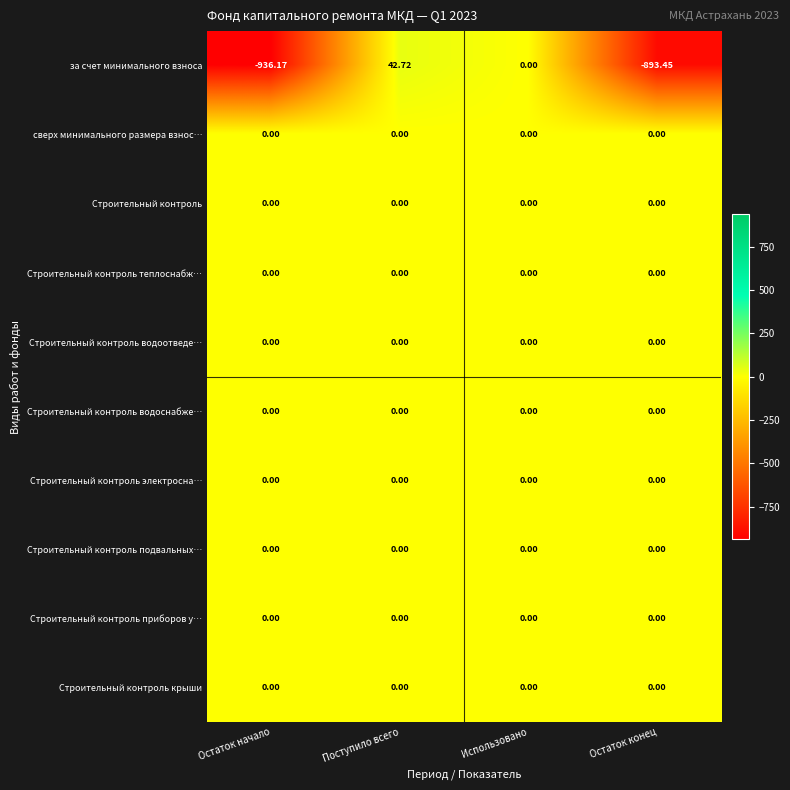

Which label corresponds to the smallest value in the chart?

Остаток начало